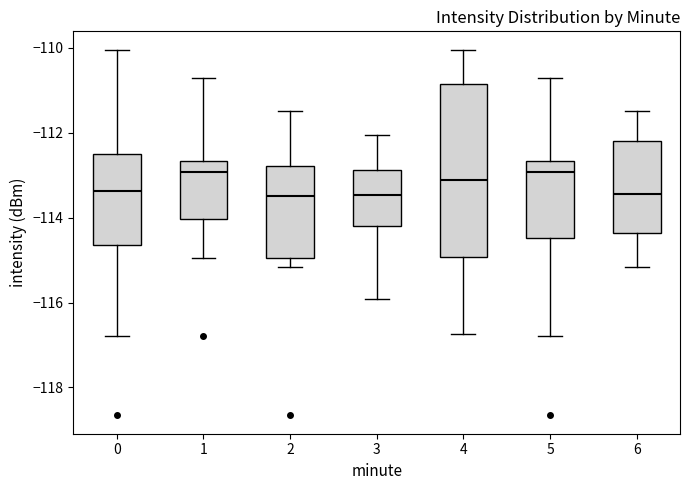

Reading left to right, read every box against the y-axis: the position of its median line, the range the box covers, and the ends of its whiskers. The values are not printed on the chart, so give them approximately, as read against the axis.

0: median -113.4, box -114.6 to -112.4, whiskers -116.8 to -110.0
1: median -113.0, box -114.0 to -112.6, whiskers -115.0 to -110.6
2: median -113.4, box -115.0 to -112.8, whiskers -115.2 to -111.4
3: median -113.4, box -114.2 to -112.8, whiskers -116.0 to -112.0
4: median -113.2, box -115.0 to -110.8, whiskers -116.8 to -110.0
5: median -113.0, box -114.4 to -112.6, whiskers -116.8 to -110.6
6: median -113.4, box -114.4 to -112.2, whiskers -115.2 to -111.4